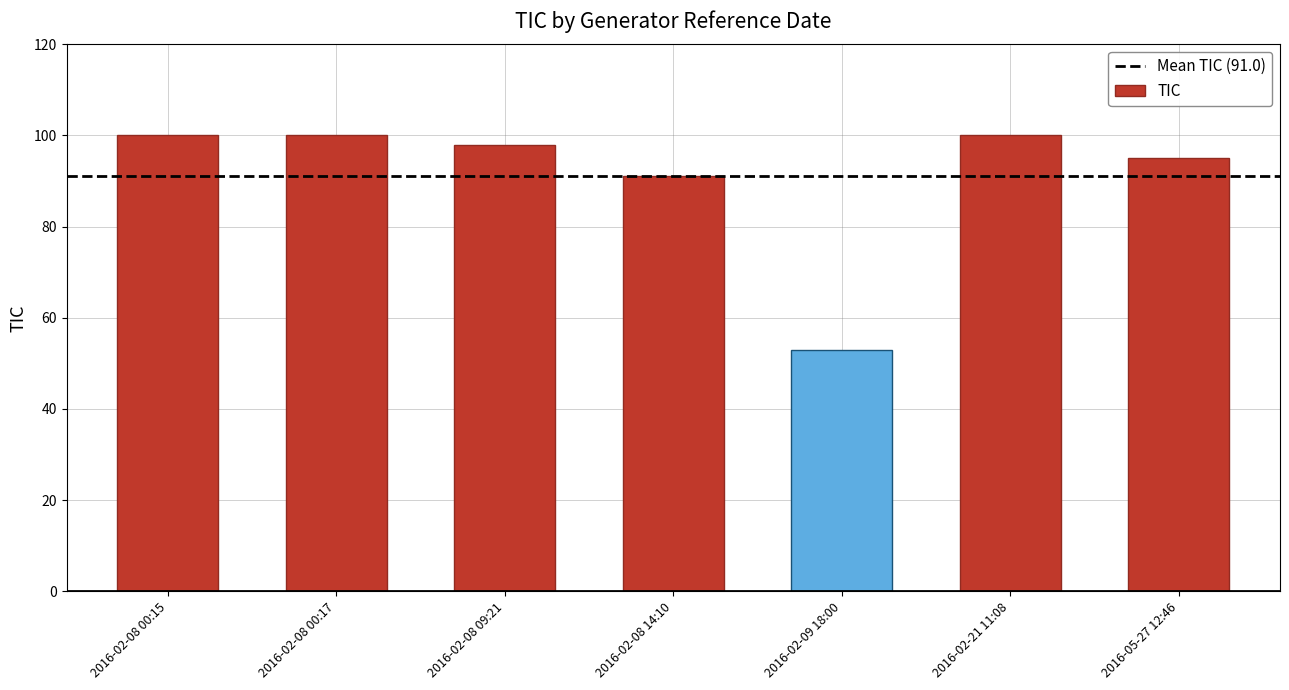

Are the bars horizontal?

No